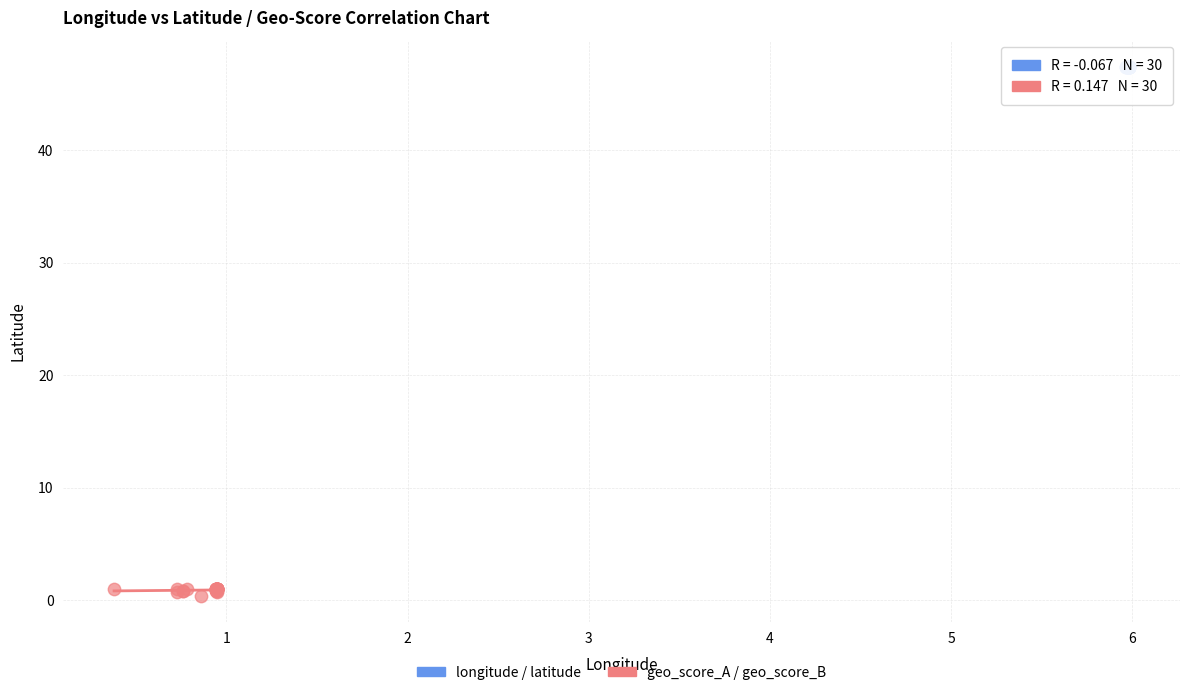

Which series reaches the maximum Y coordinate?

longitude / latitude